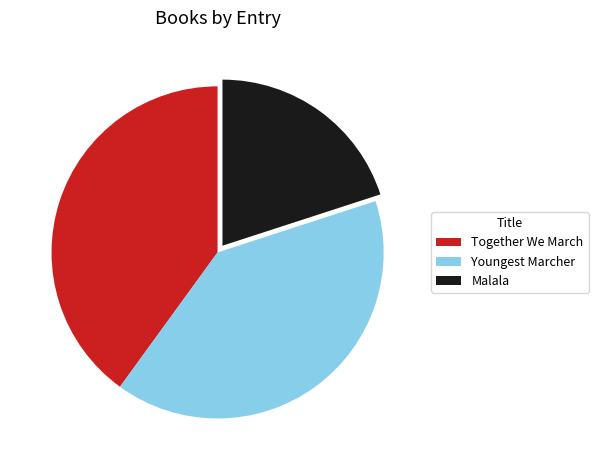

The Malala slice represents 30% of the pie. True or false?

False